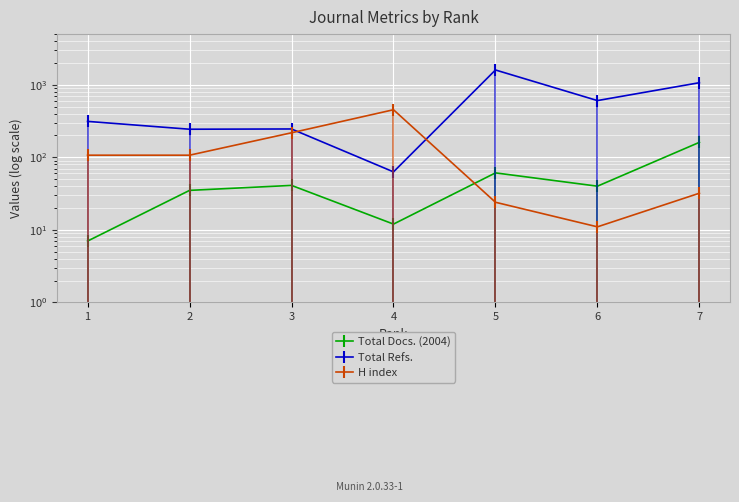

Is it true that Total Refs. equals 163 at 6?

False